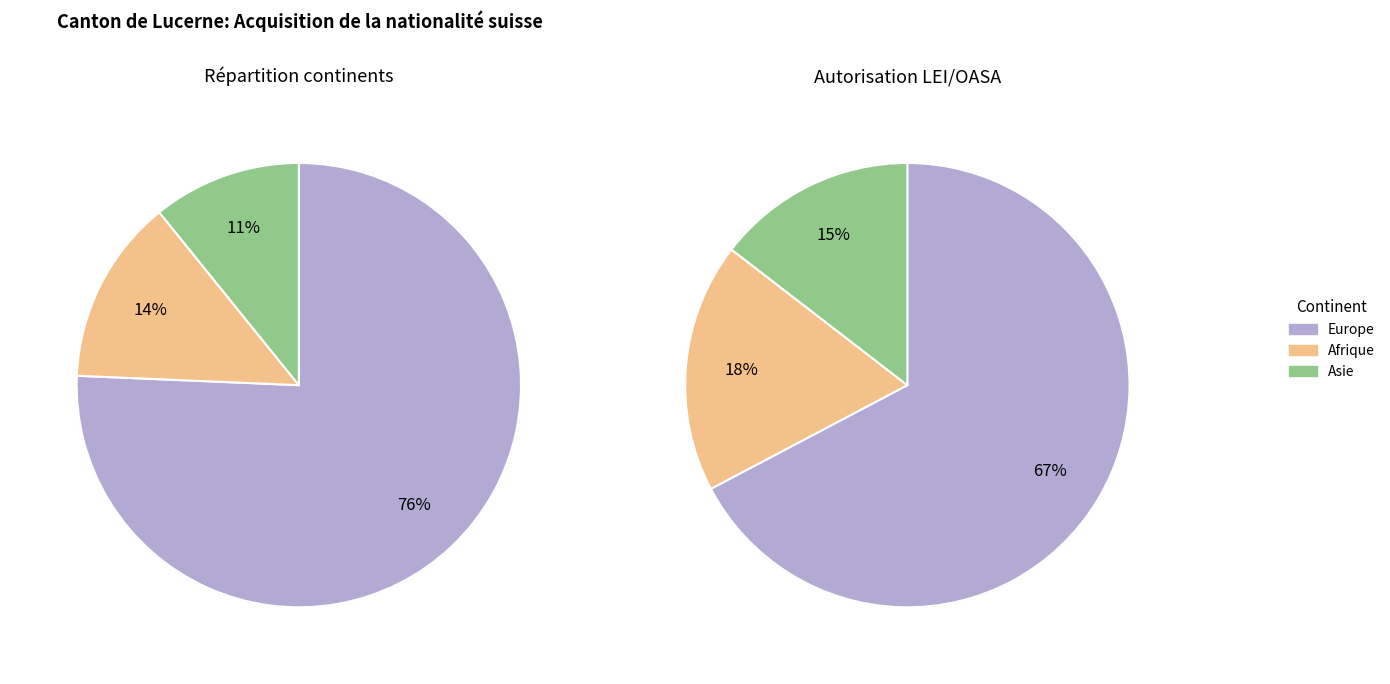

Does Océanie represent more than half of the total?

No